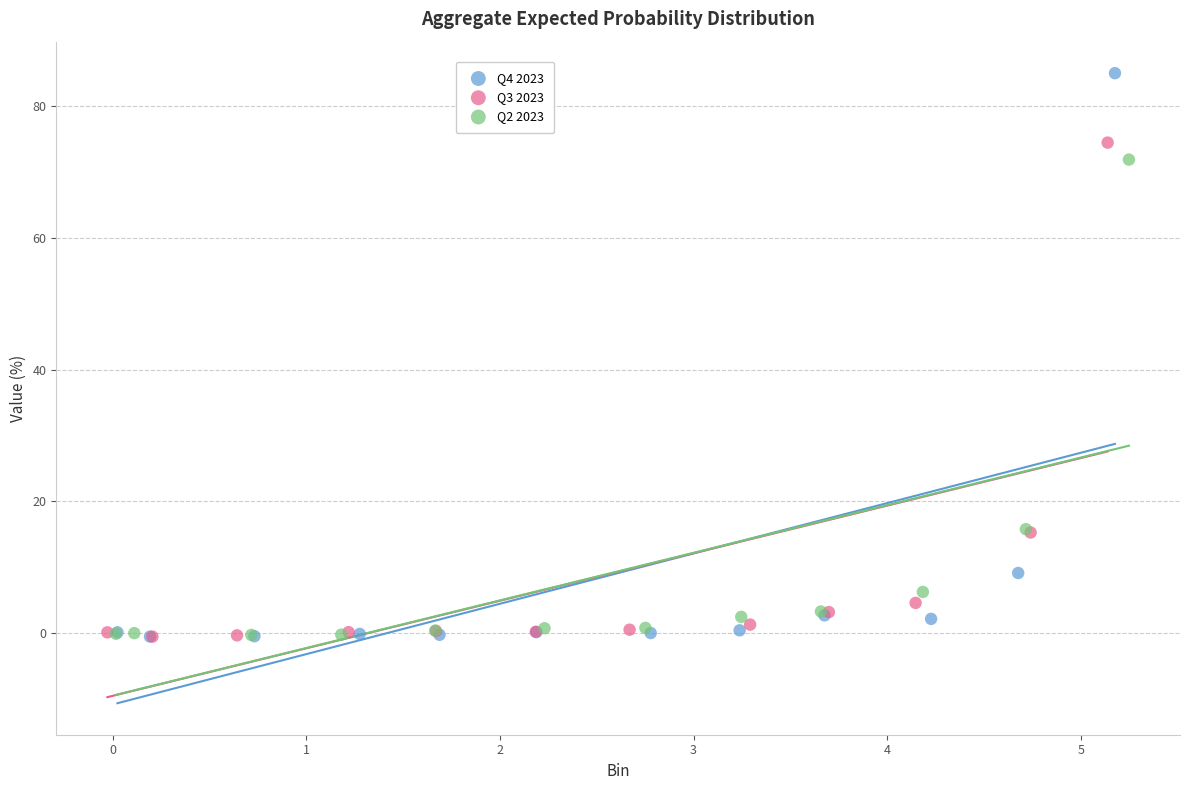

Which series reaches the maximum Y coordinate?

Q4 2023